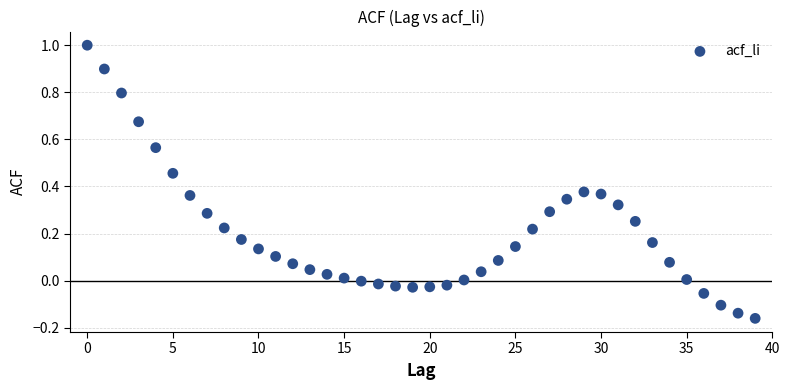

What is the range of Y values (max minus min)?

1.2